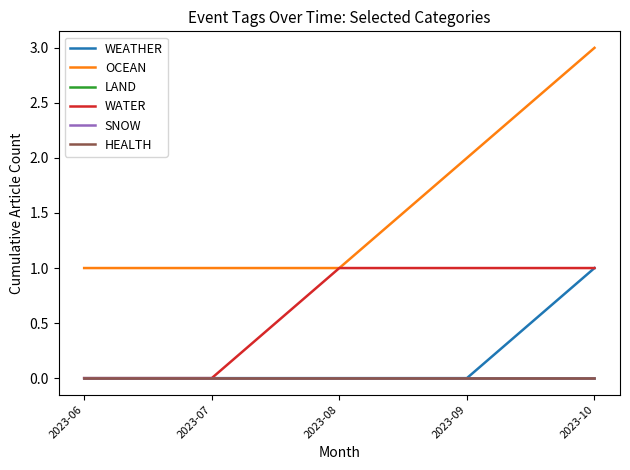

What is the value of the OCEAN point at the 2nd from the left?

1